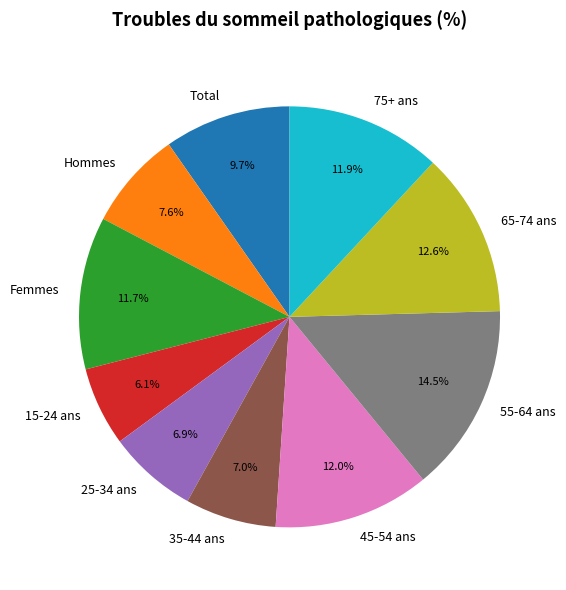

The 65-74 ans slice represents 24% of the pie. True or false?

False